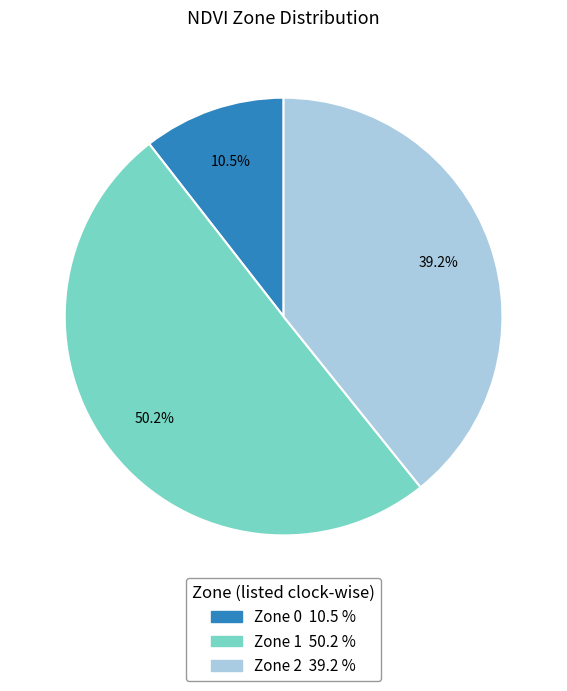

Which slice is the largest?

Zone 1